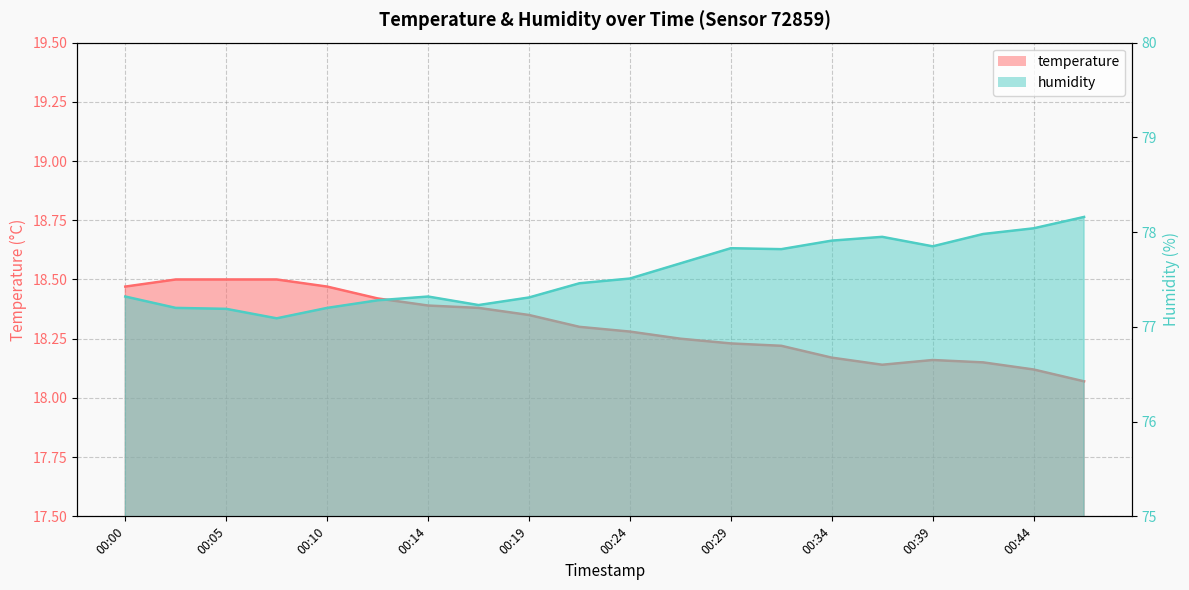

Rank the series at 00:14 from lowest to highest value.

temperature, humidity